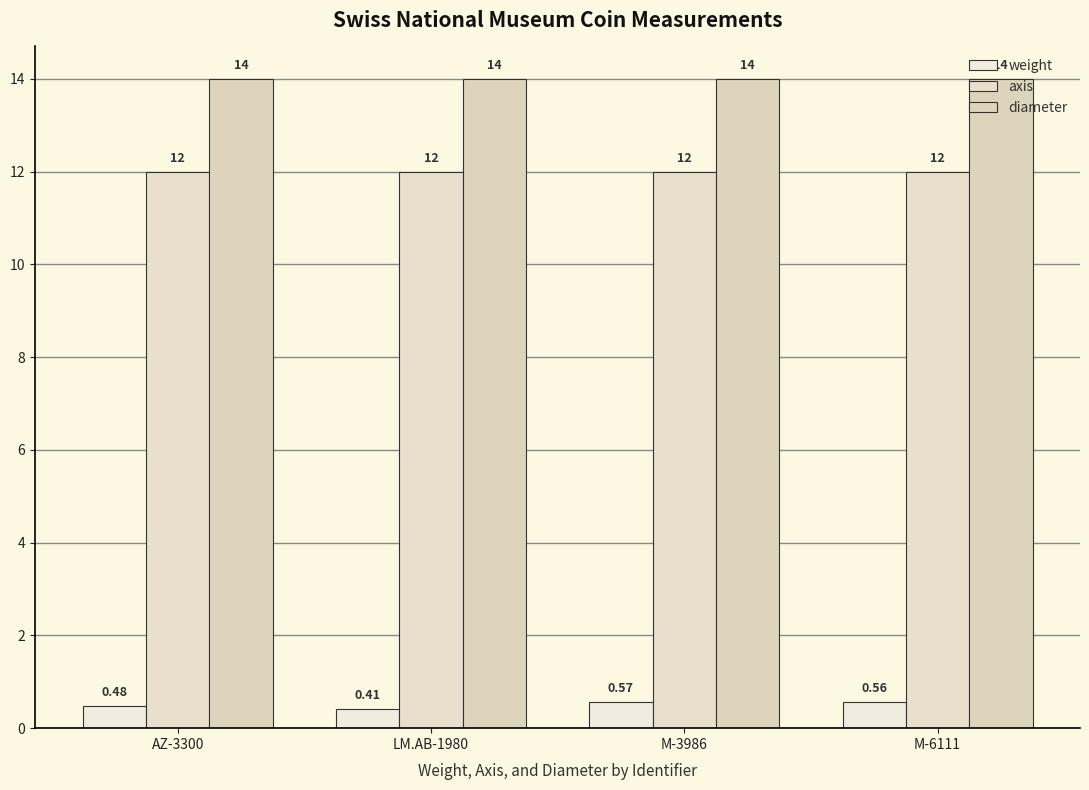

List the series in order of their peak value, lowest first.

weight, axis, diameter